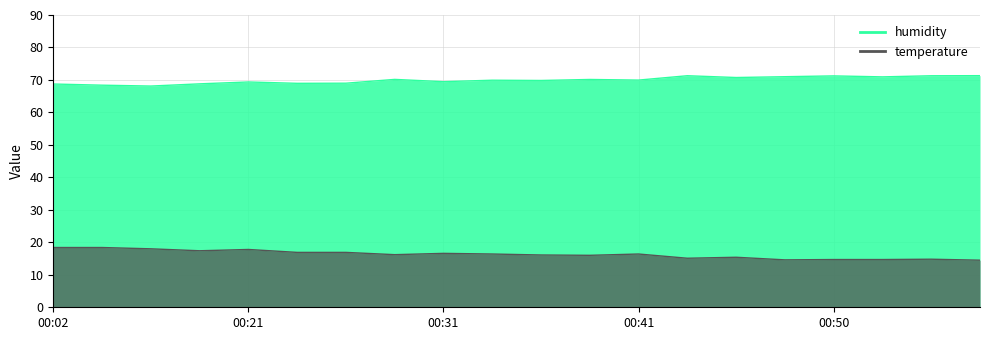

True or false: temperature and humidity intersect in this chart.

False